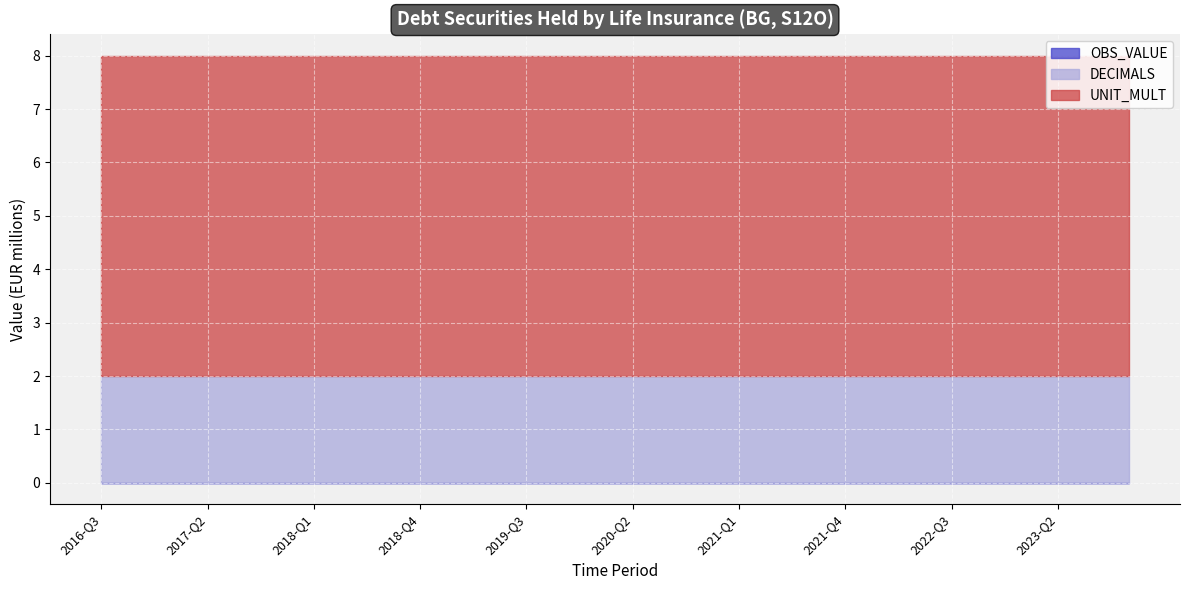

At which category does the chart reach its peak across all series?

2016-Q3